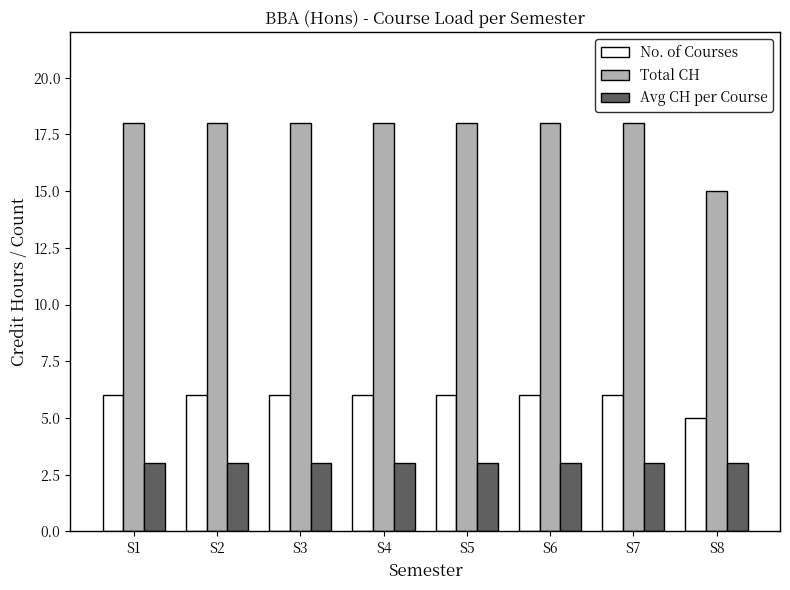

List the series in order of their peak value, highest first.

Total CH, No. of Courses, Avg CH per Course